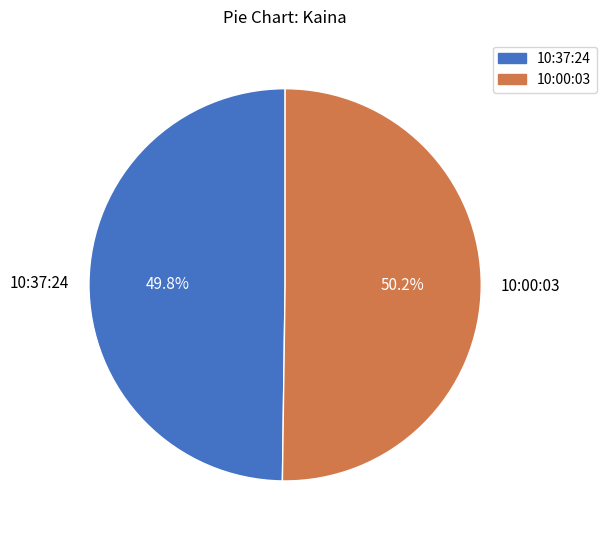

Does any single category account for the majority?

Yes